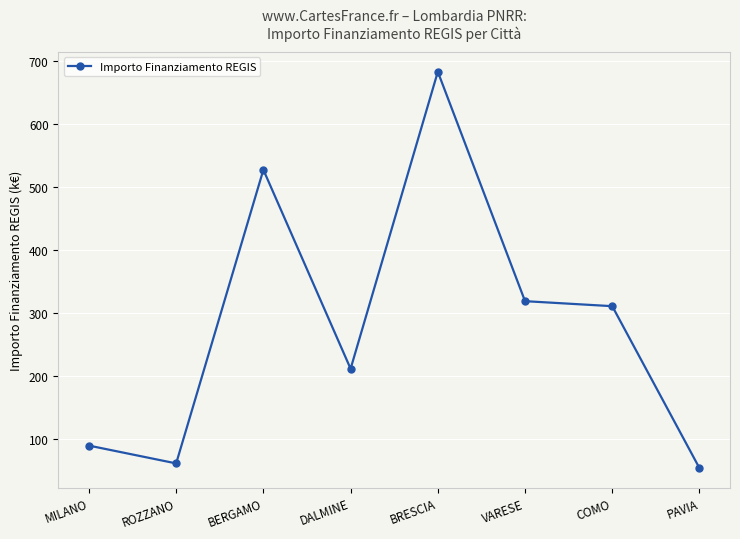

What is the value of the 7th point from the left?

311.1